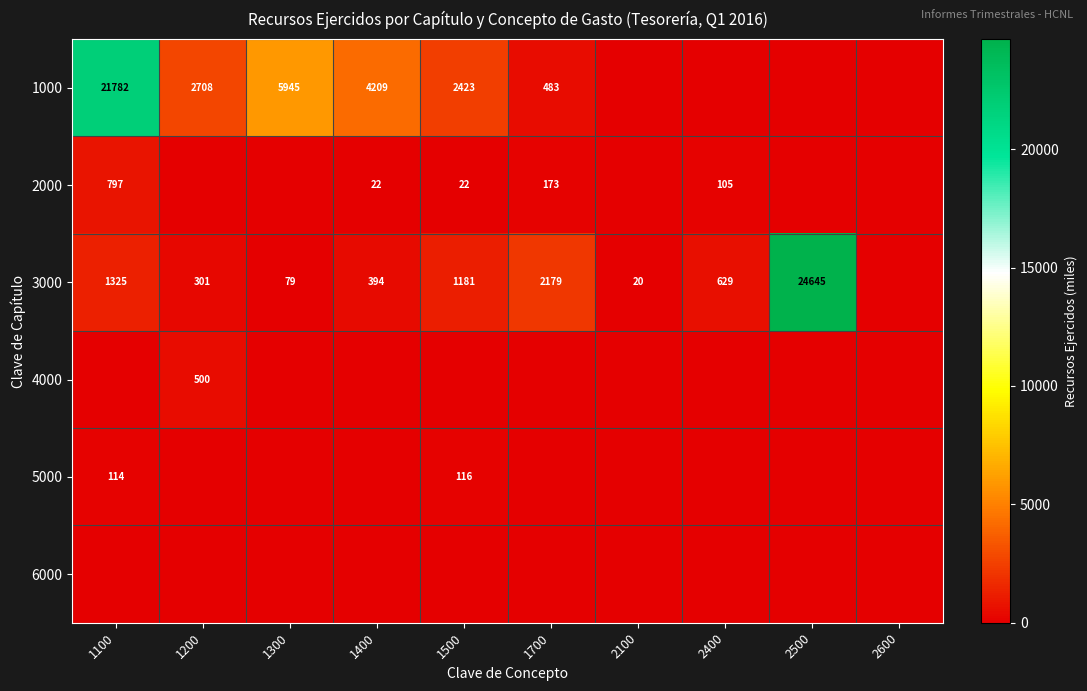

The 2000 series shows 33 at 1400. True or false?

False